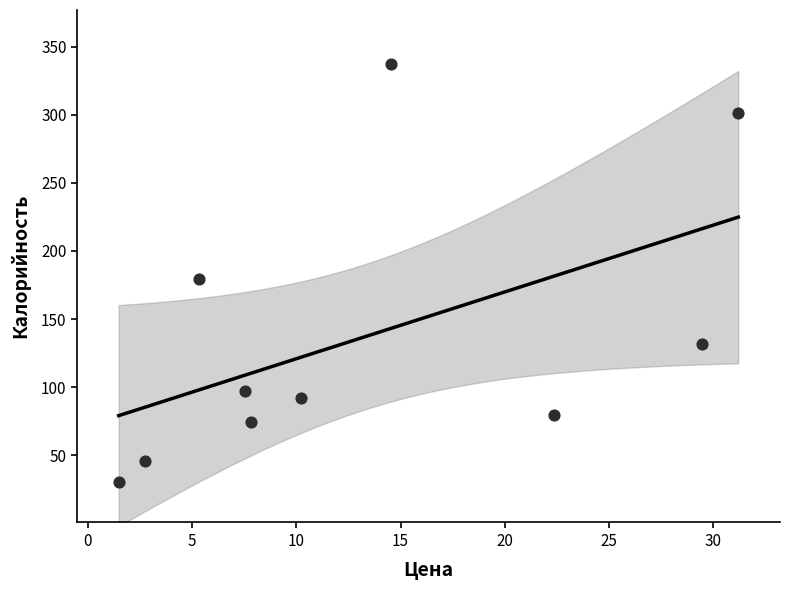

What is the average Y value?

136.9